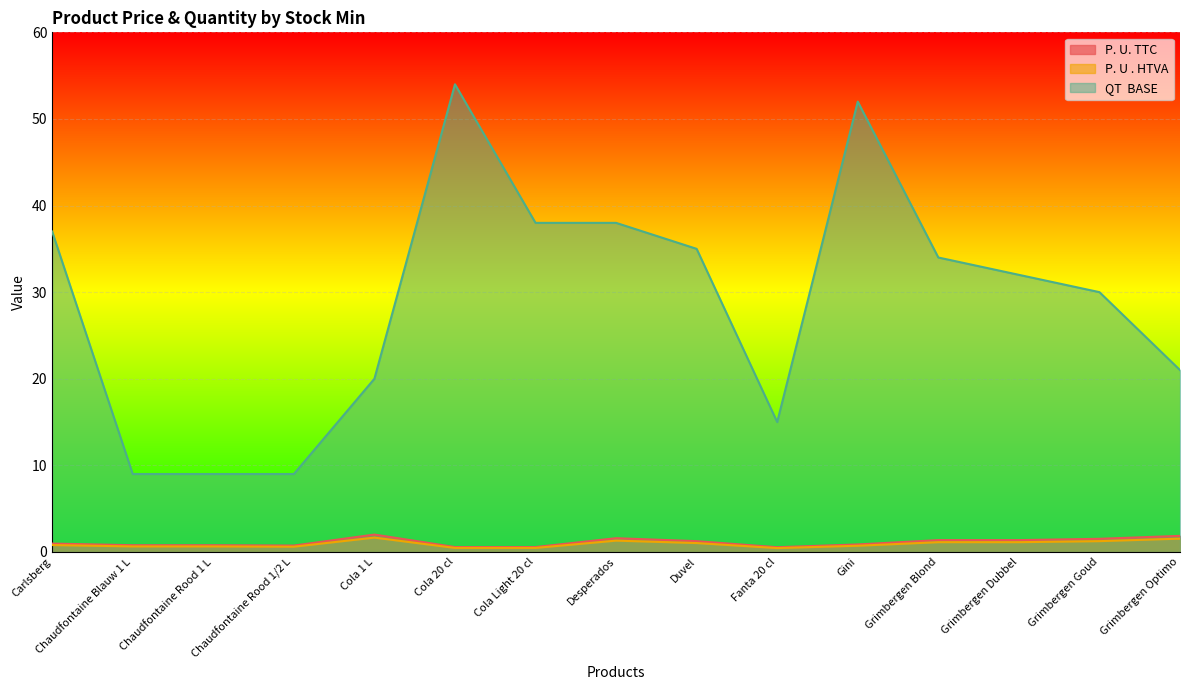

Is it true that P. U. TTC equals 2.7 at Grimbergen Optimo?

False